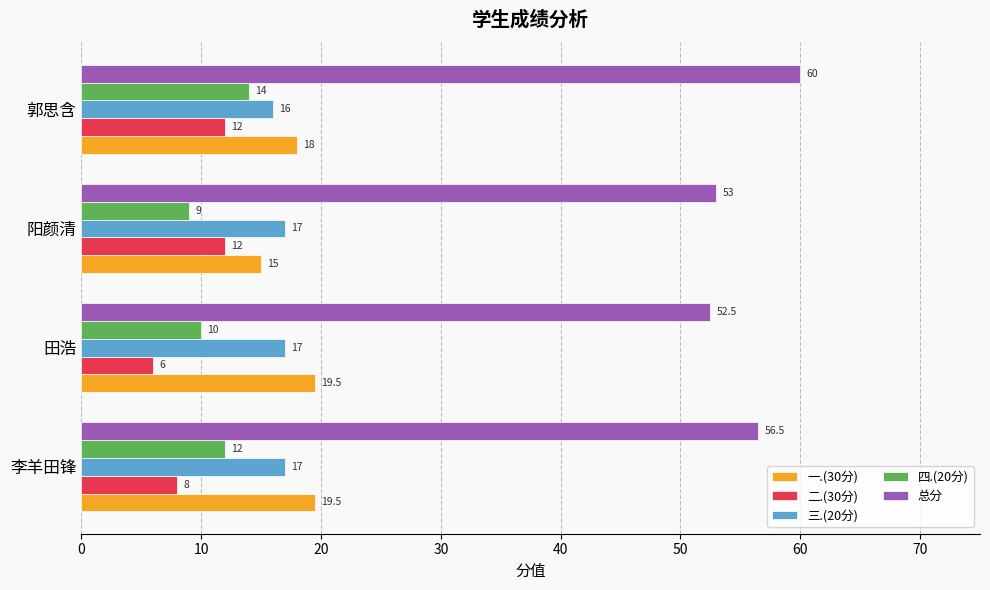

Which series has the largest total across all categories?

总分